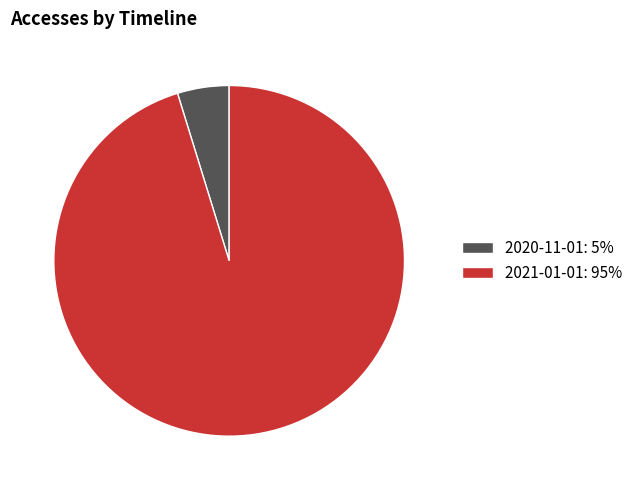

How many slices are in this pie chart?

2